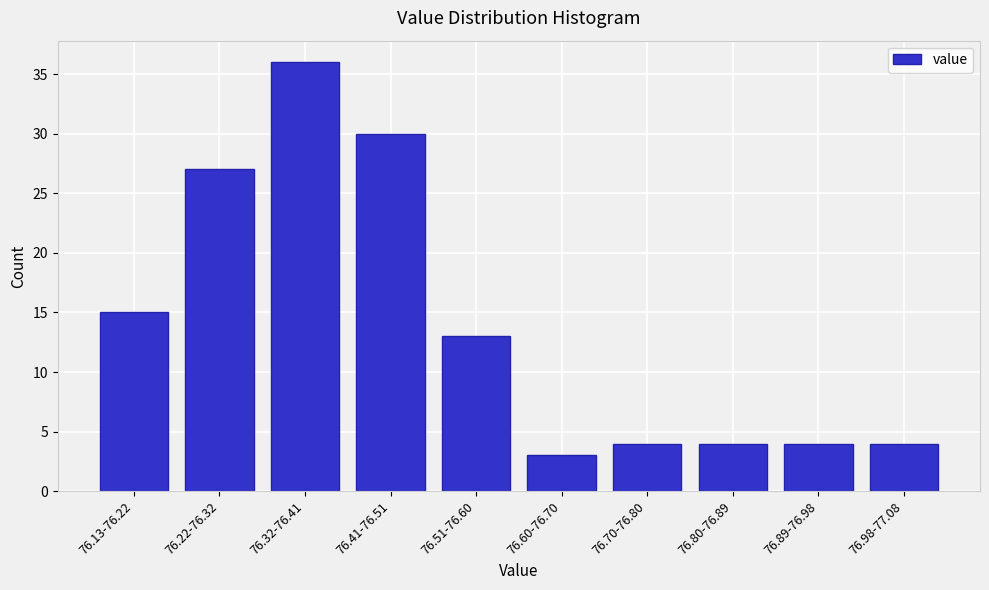

Reading left to right, transcribe all the data shown in this chart.

76.13-76.22=15	76.22-76.32=27	76.32-76.41=36	76.41-76.51=30	76.51-76.60=13	76.60-76.70=3	76.70-76.80=4	76.80-76.89=4	76.89-76.98=4	76.98-77.08=4